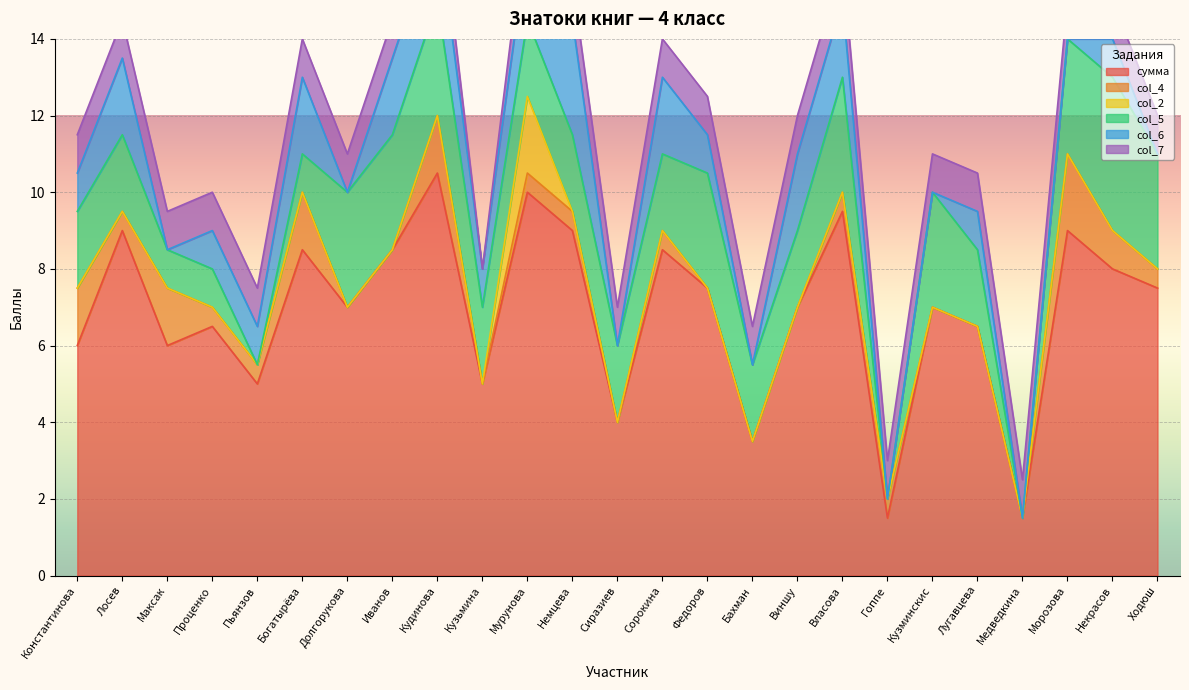

What is the spread (max minus min) of values at Проценко?

6.5